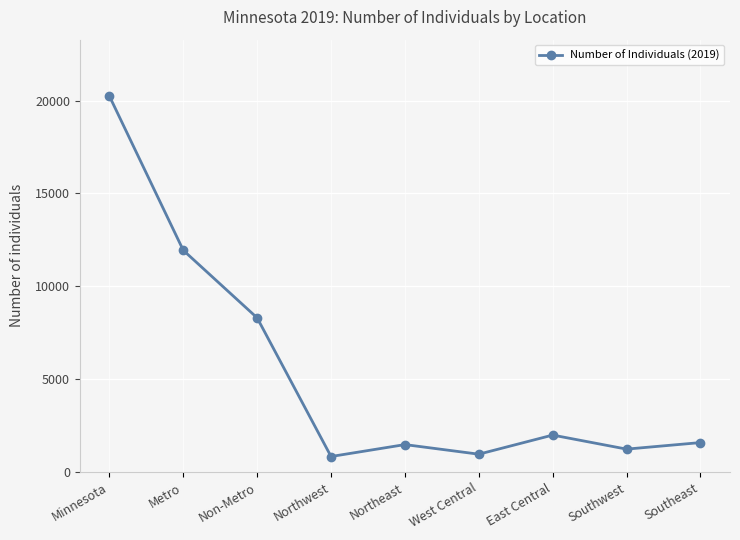

What is the maximum value shown in the chart?

20239